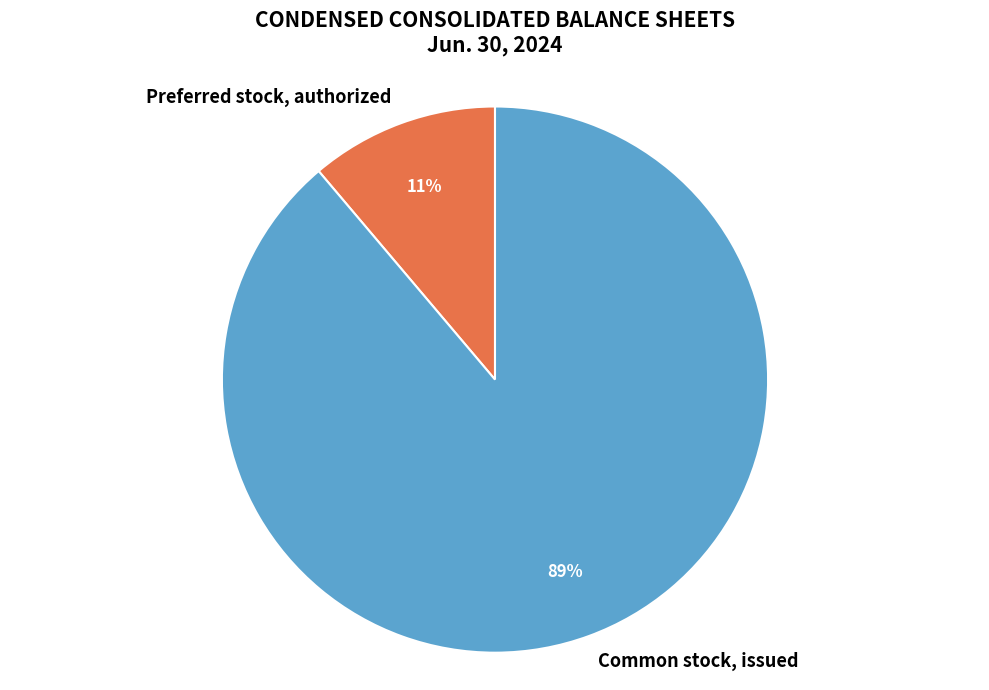

Which slice is the smallest?

Preferred stock, authorized